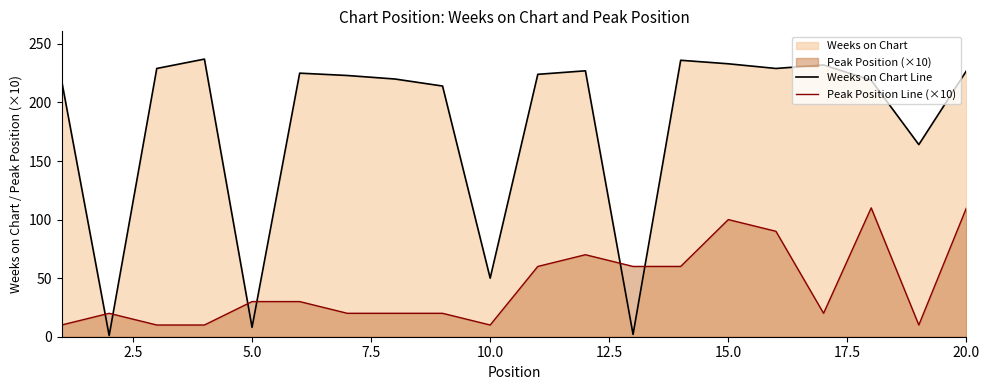

After their last crossing, which series has the higher values: Peak Position Line (×10) or Weeks on Chart Line?

Weeks on Chart Line